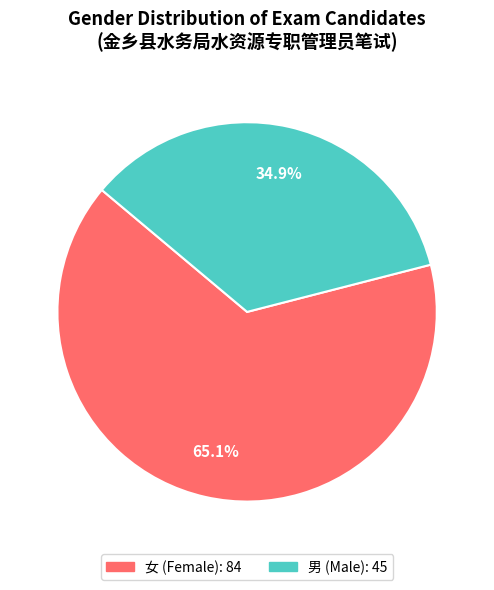

Is it true that 男 is 35% of the pie?

True